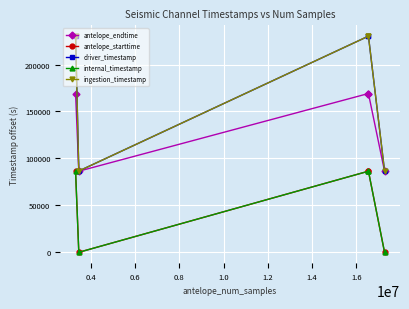

Rank the series by their maximum value, from lowest to highest.

antelope_starttime, internal_timestamp, antelope_endtime, driver_timestamp, ingestion_timestamp